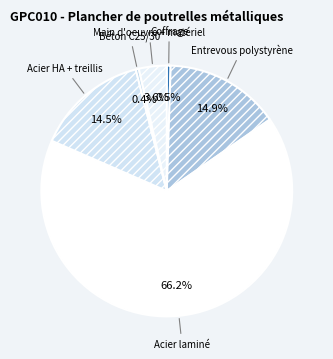

How many slices are in this pie chart?

6